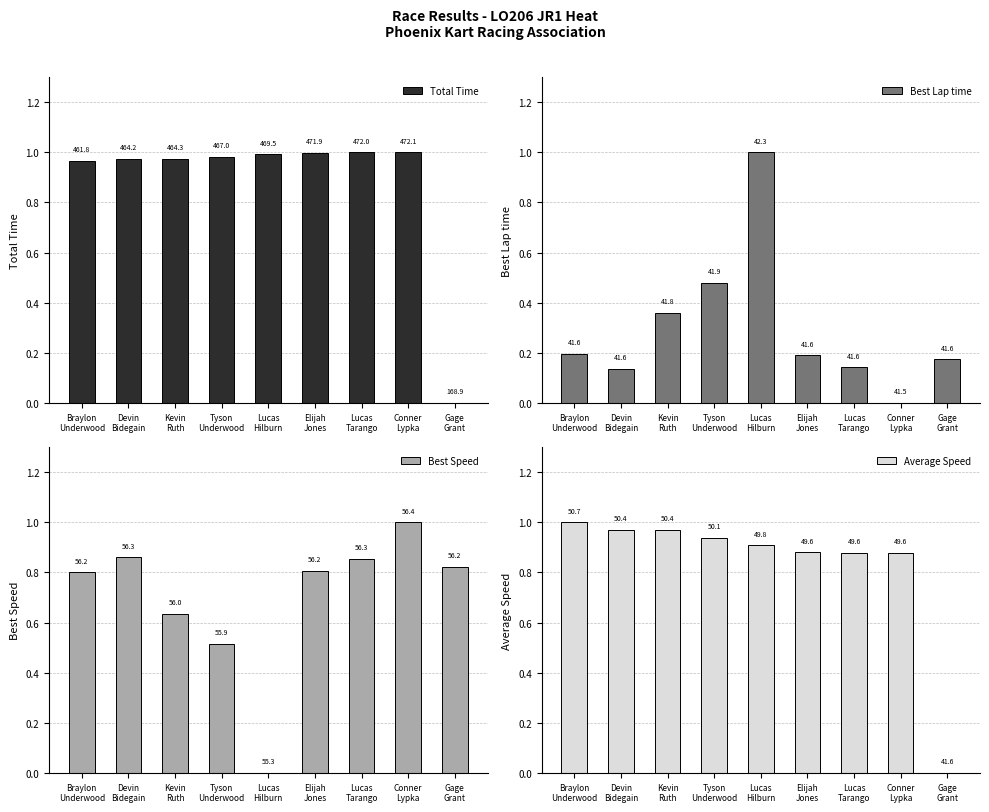

What are all the series names shown in the legend?

Total Time, Best Lap time, Best Speed, Average Speed